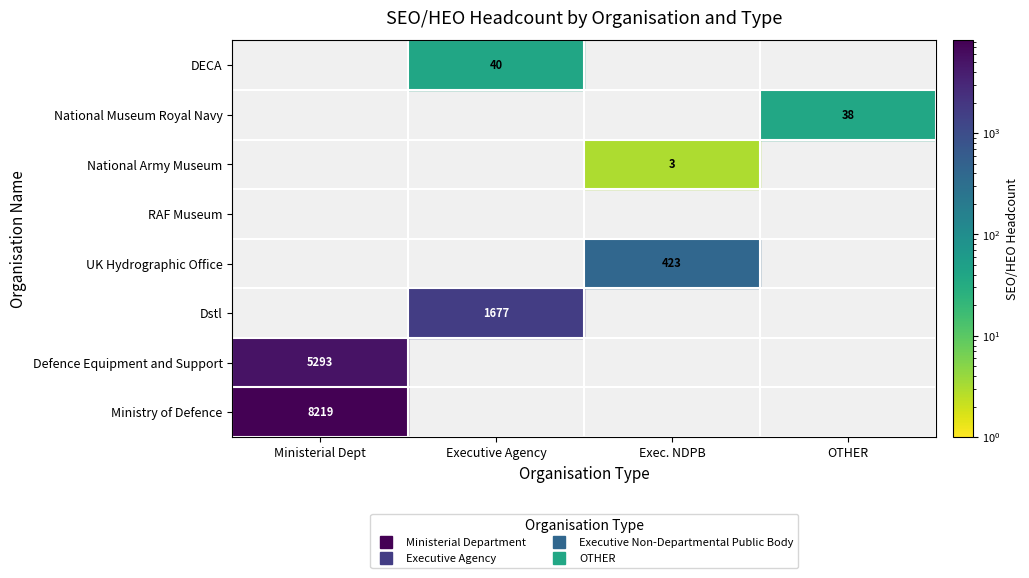

Which series has the largest total across all categories?

Ministry of Defence